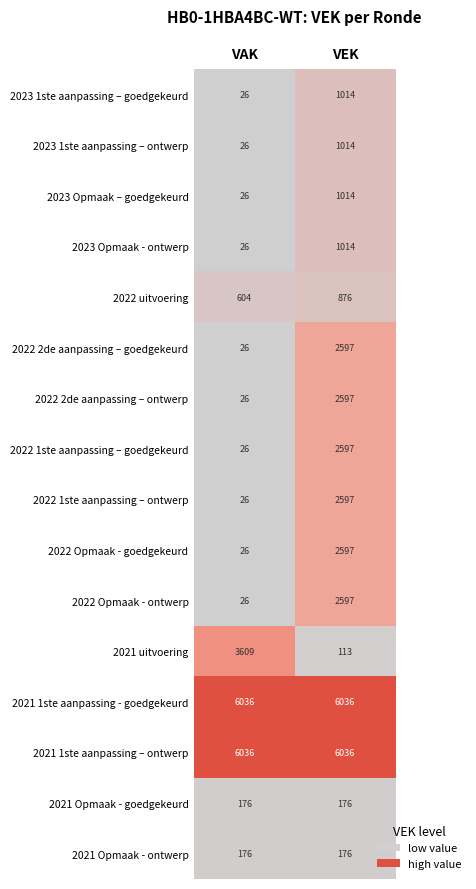

What is the difference between the 2023 Opmaak – goedgekeurd values at VAK and VEK?

988